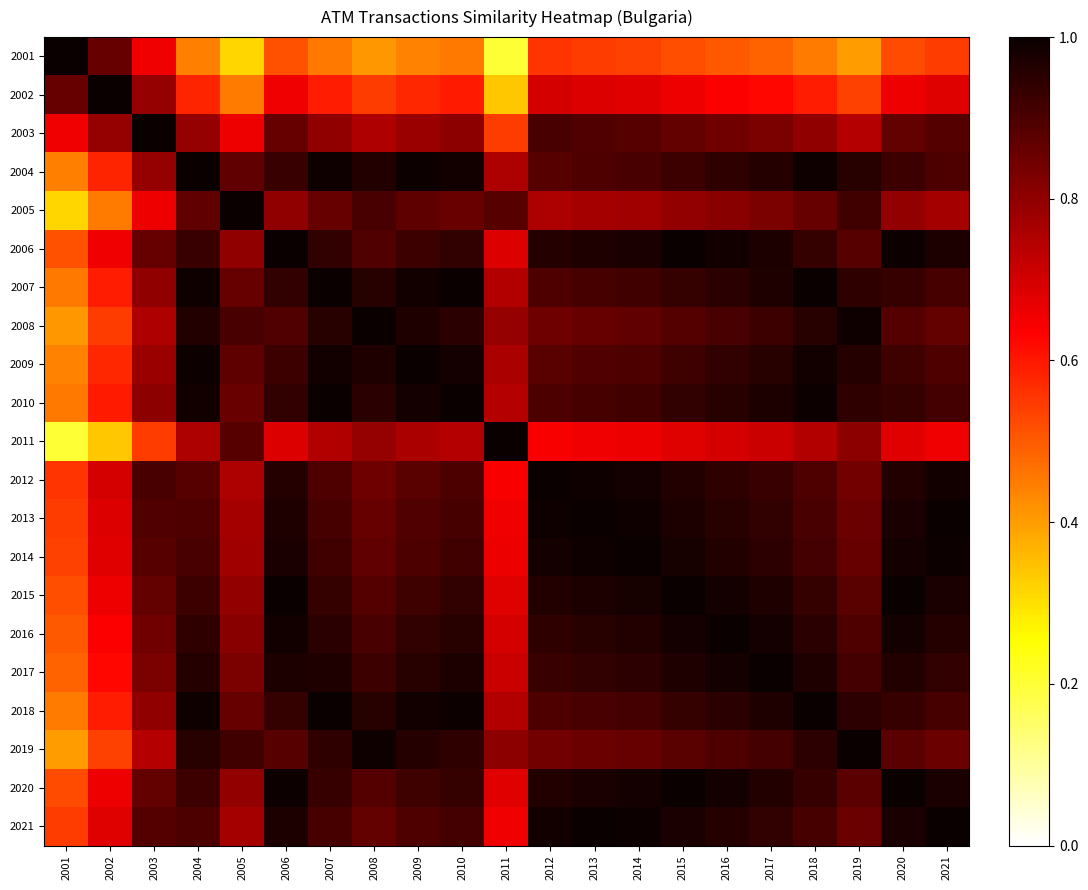

What is the maximum value shown in the chart?

1.0